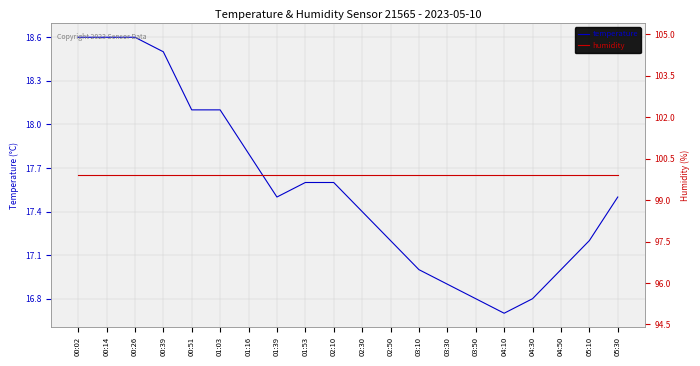

At which category does temperature reach its first local valley?

01:39